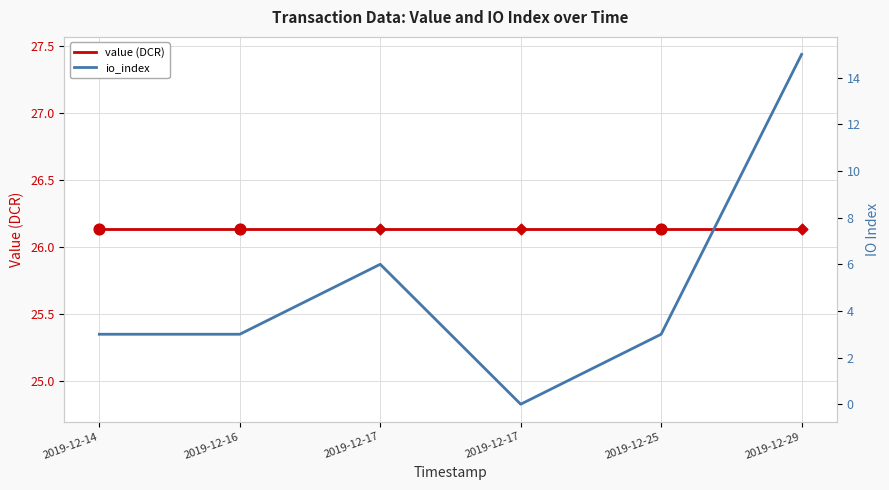

Which series contains the highest Y value?

value (DCR)